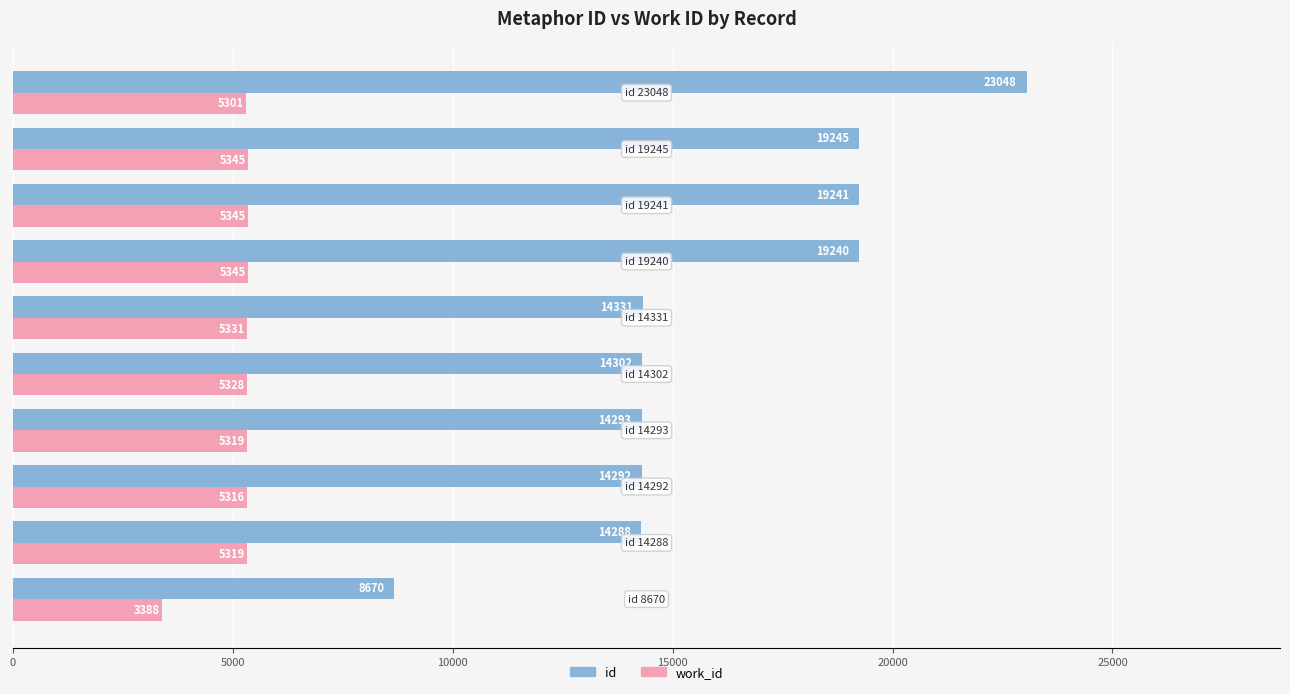

Which series has the largest total across all categories?

id